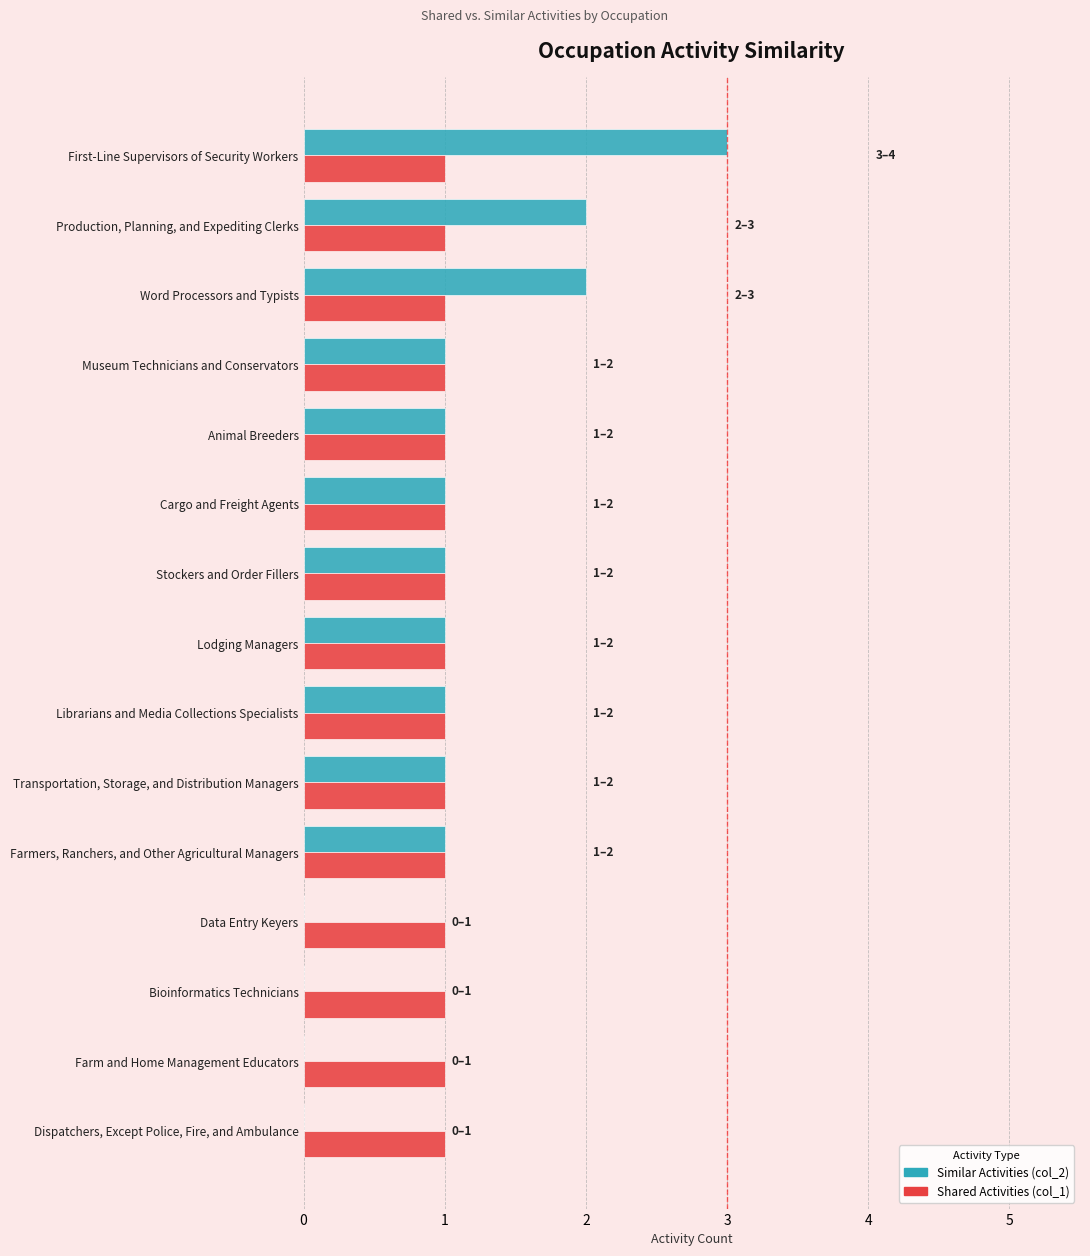

True or false: Shared Activities (col_1) has a value of 0 at Museum Technicians and Conservators.

False